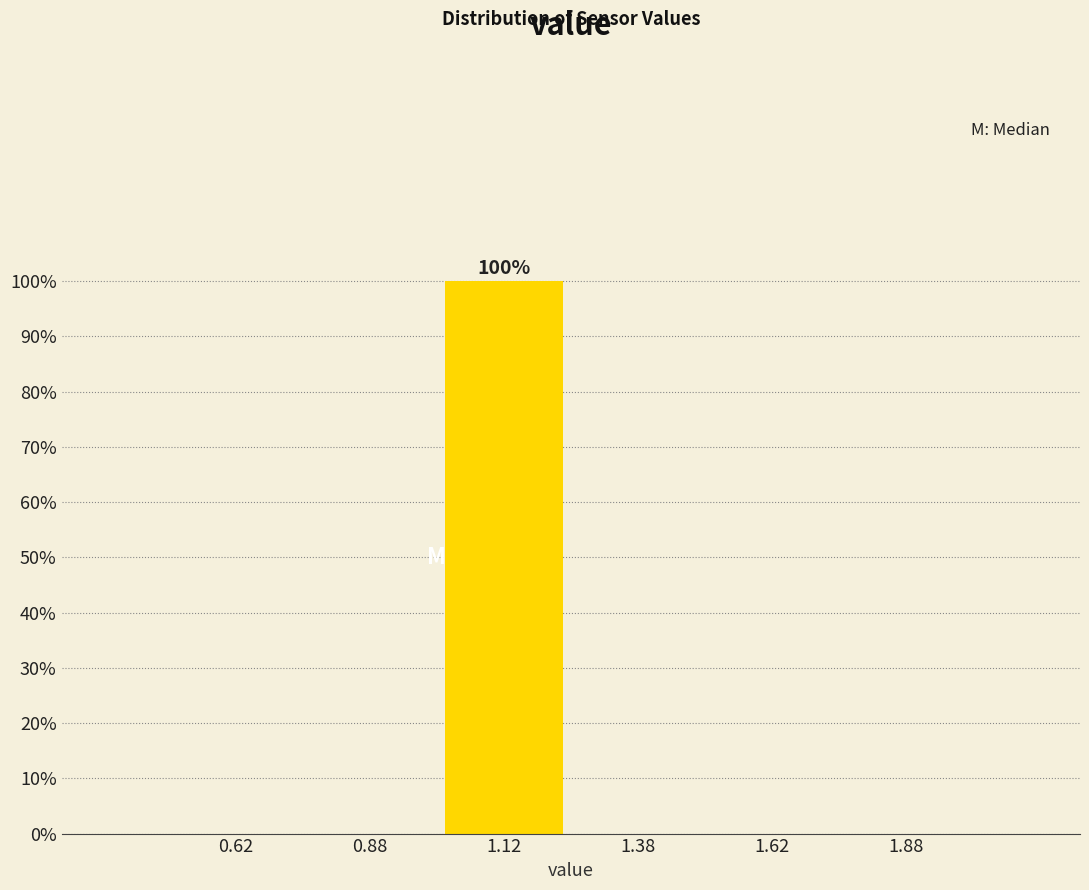

Which range on the x-axis has the tallest bar?

1.00 to 1.25